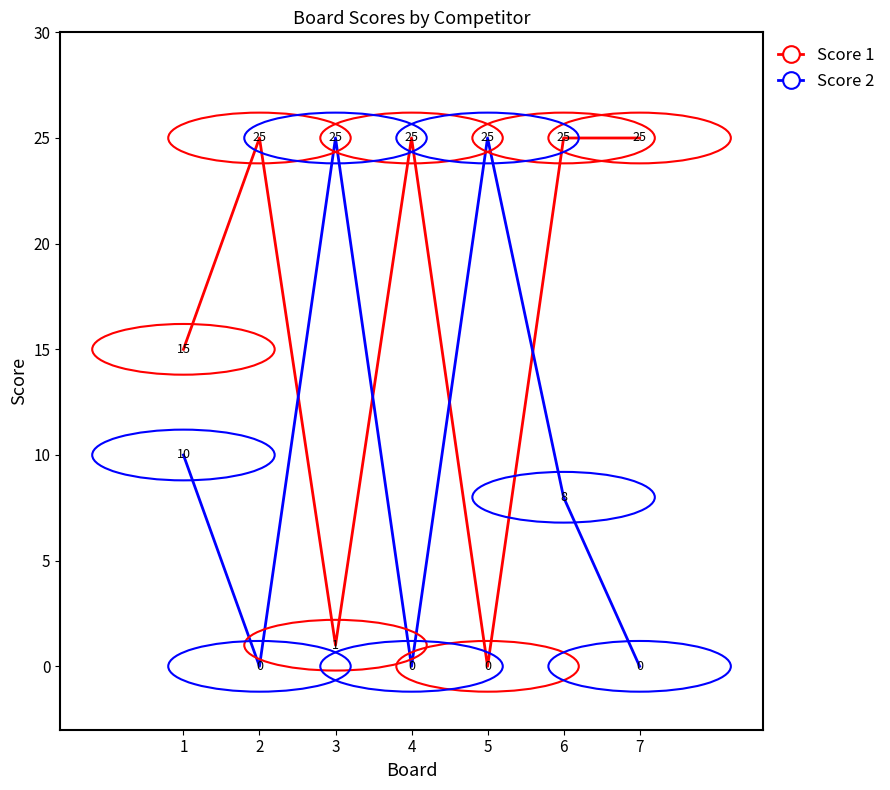

Which category has the lowest value in the Score 1 series?

5